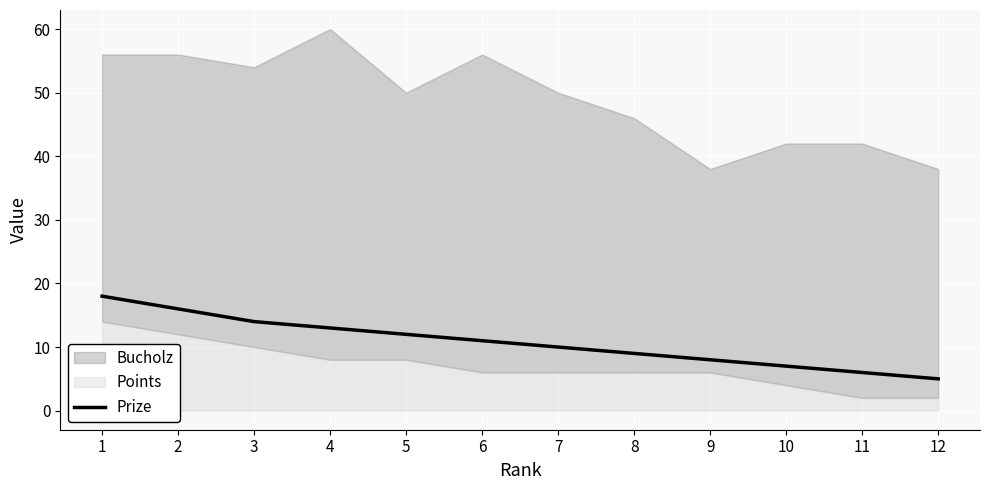

How many categories are shown in the chart?

12